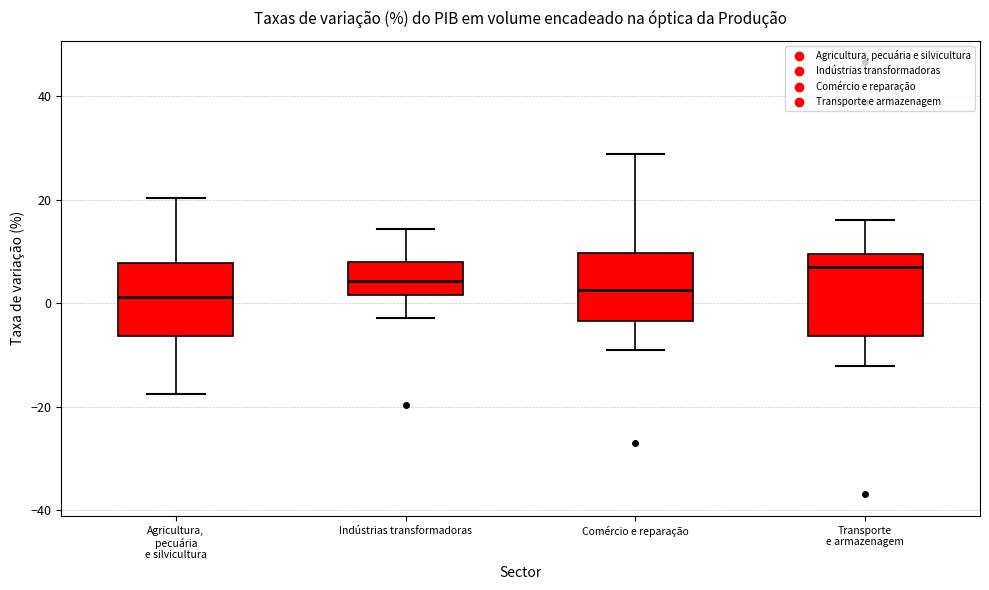

Where is the lower edge of the box for Indústrias transformadoras on the y-axis? The values are not printed on the chart, so give them approximately, as read against the axis.

2